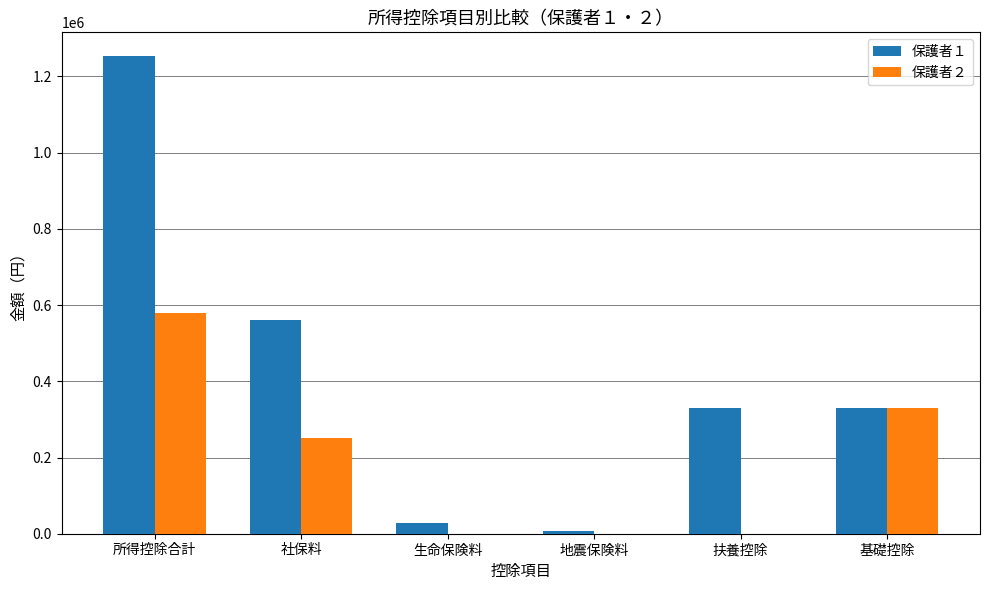

Which series has the largest total across all categories?

保護者１